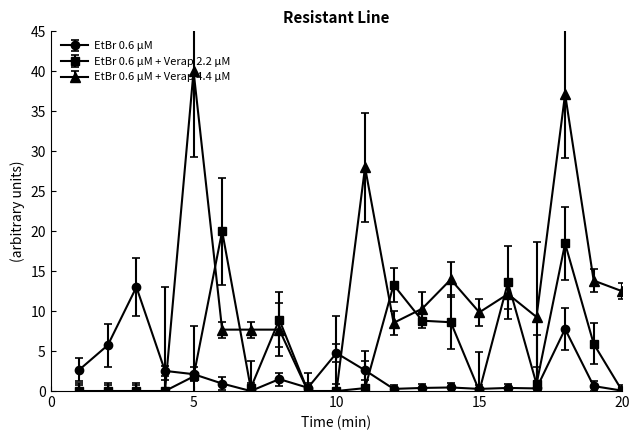

What is the value of the EtBr 0.6 μM + Verap 4.4 μM point at the 13th from the left?

10.3